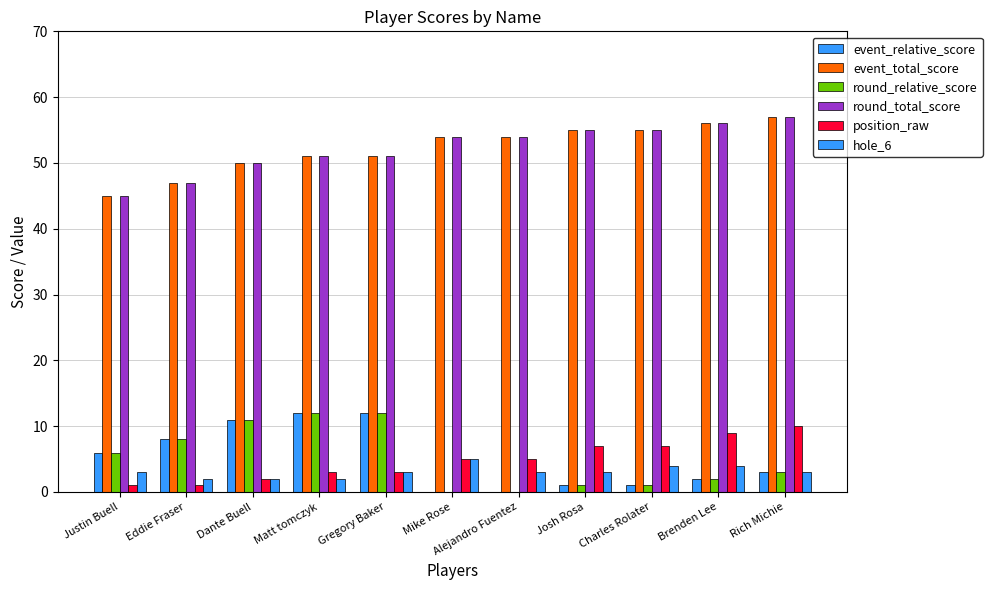

Reading left to right, what are all the values shown in this chart?

event_relative_score: Justin Buell=6	Eddie Fraser=8	Dante Buell=11	Matt tomczyk=12	Gregory Baker=12	Mike Rose=0	Alejandro Fuentez=0	Josh Rosa=1	Charles Rolater=1	Brenden Lee=2	Rich Michie=3
event_total_score: Justin Buell=45	Eddie Fraser=47	Dante Buell=50	Matt tomczyk=51	Gregory Baker=51	Mike Rose=54	Alejandro Fuentez=54	Josh Rosa=55	Charles Rolater=55	Brenden Lee=56	Rich Michie=57
round_relative_score: Justin Buell=6	Eddie Fraser=8	Dante Buell=11	Matt tomczyk=12	Gregory Baker=12	Mike Rose=0	Alejandro Fuentez=0	Josh Rosa=1	Charles Rolater=1	Brenden Lee=2	Rich Michie=3
round_total_score: Justin Buell=45	Eddie Fraser=47	Dante Buell=50	Matt tomczyk=51	Gregory Baker=51	Mike Rose=54	Alejandro Fuentez=54	Josh Rosa=55	Charles Rolater=55	Brenden Lee=56	Rich Michie=57
position_raw: Justin Buell=1	Eddie Fraser=1	Dante Buell=2	Matt tomczyk=3	Gregory Baker=3	Mike Rose=5	Alejandro Fuentez=5	Josh Rosa=7	Charles Rolater=7	Brenden Lee=9	Rich Michie=10
hole_6: Justin Buell=3	Eddie Fraser=2	Dante Buell=2	Matt tomczyk=2	Gregory Baker=3	Mike Rose=5	Alejandro Fuentez=3	Josh Rosa=3	Charles Rolater=4	Brenden Lee=4	Rich Michie=3